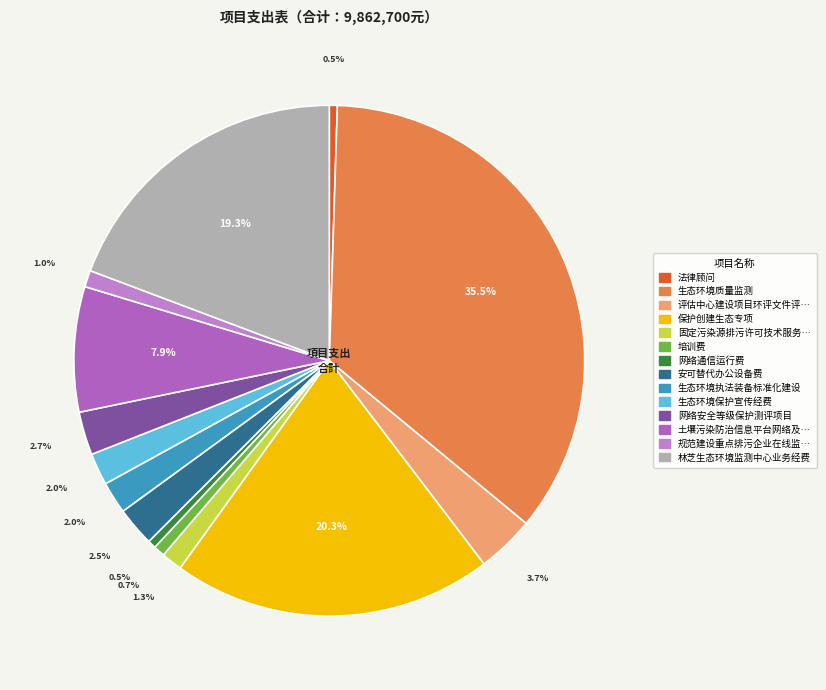

Count the number of slices in the pie.

14